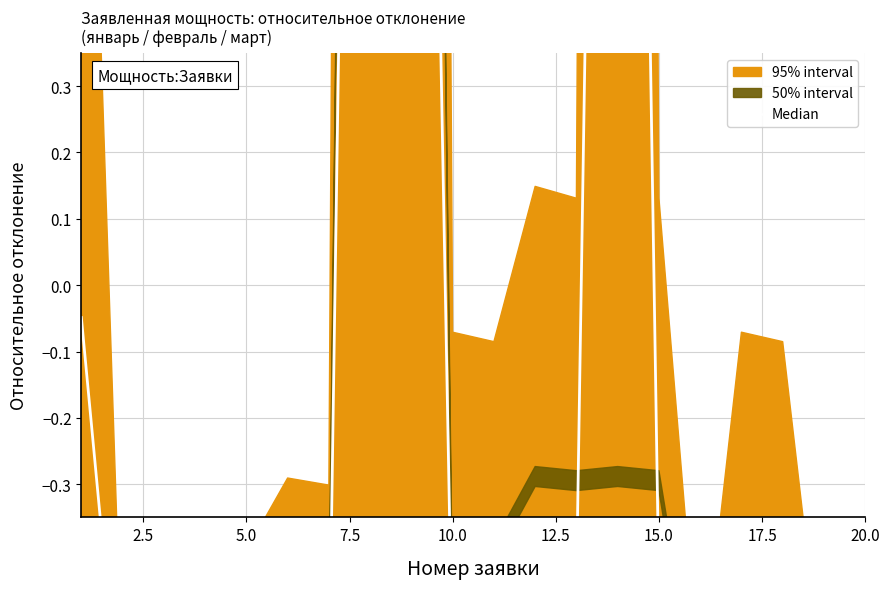

Is it true that the value at 12.5 is -0.5?

True